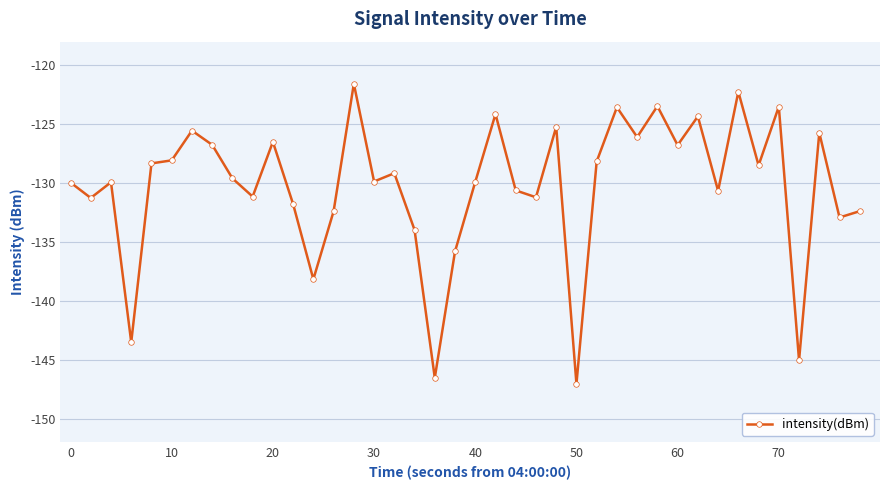

What is the value of the 15th point from the left?

-121.6